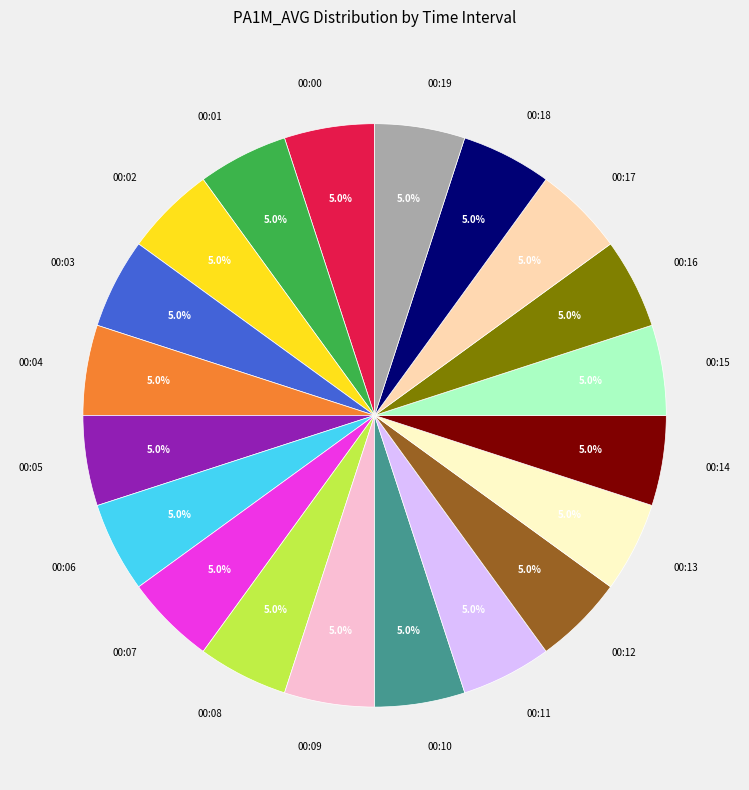

Is there any slice that represents more than half of the pie?

No